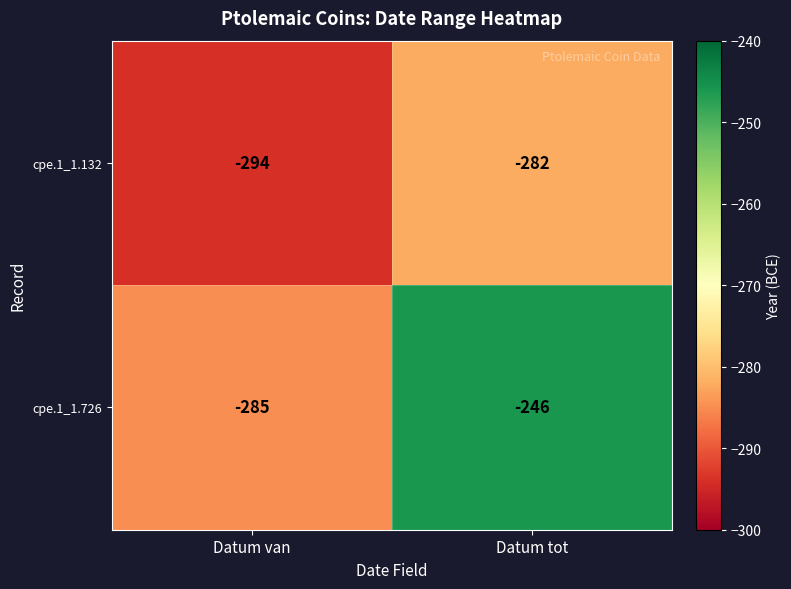

Reading left to right, list all the values displayed in this chart.

cpe.1_1.132: Datum van=-294	Datum tot=-282
cpe.1_1.726: Datum van=-285	Datum tot=-246